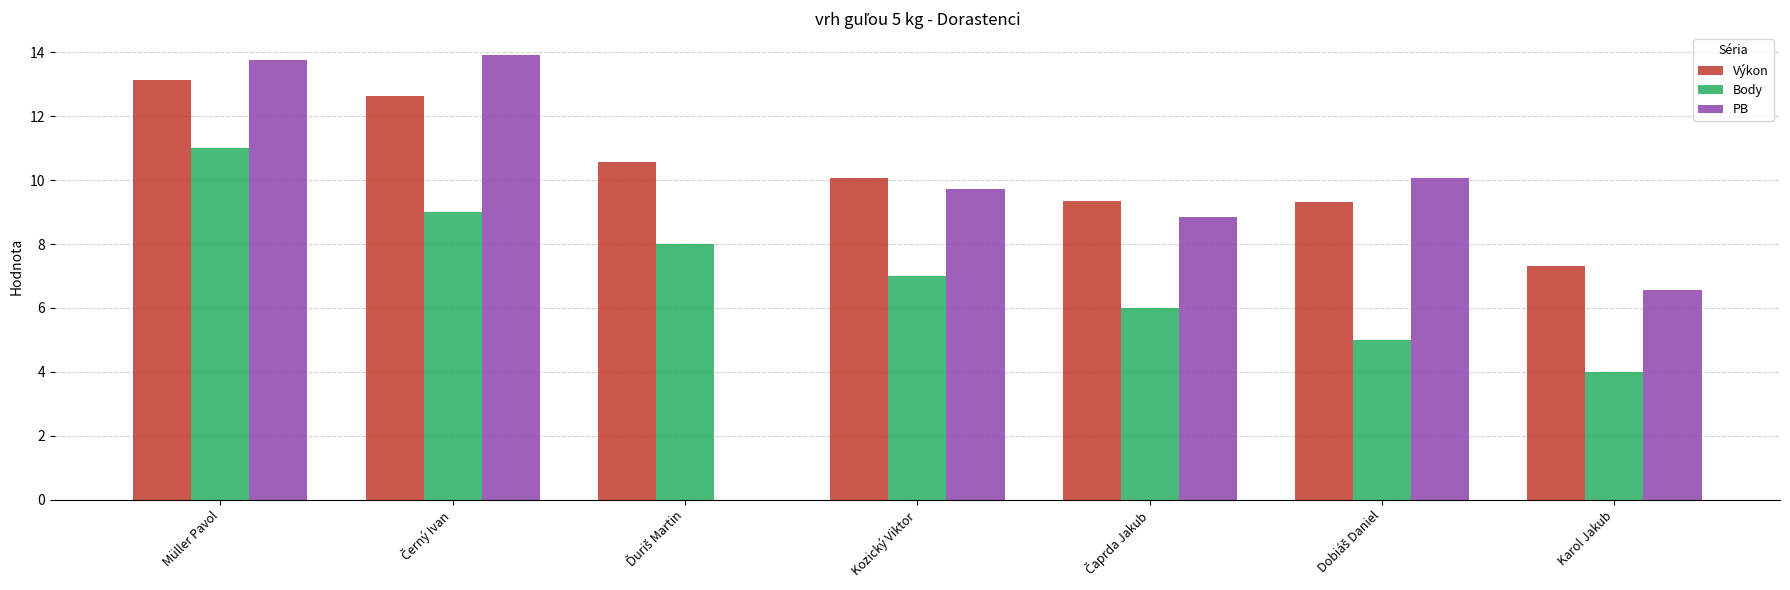

What value does the Výkon series have at Karol Jakub?

7.3